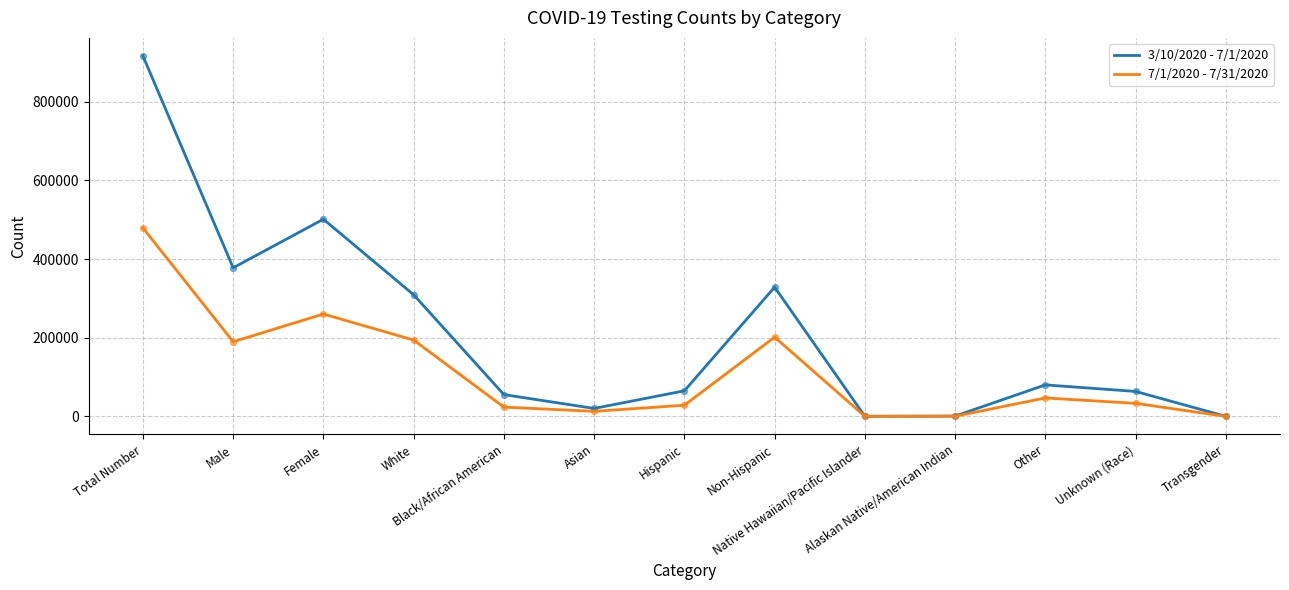

What are all the series names shown in the legend?

3/10/2020 - 7/1/2020, 7/1/2020 - 7/31/2020